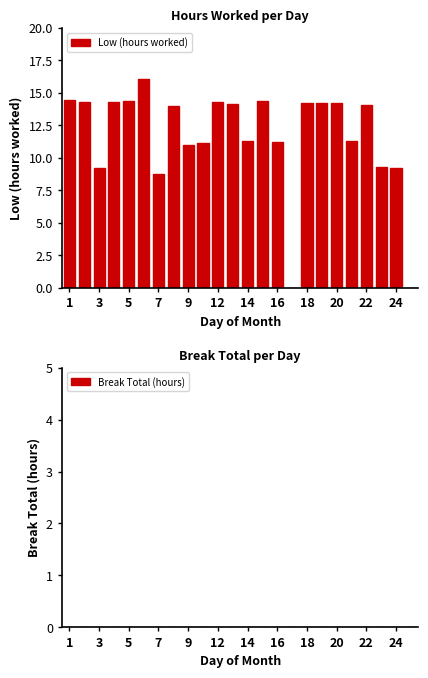

What is the greatest value displayed?

16.1